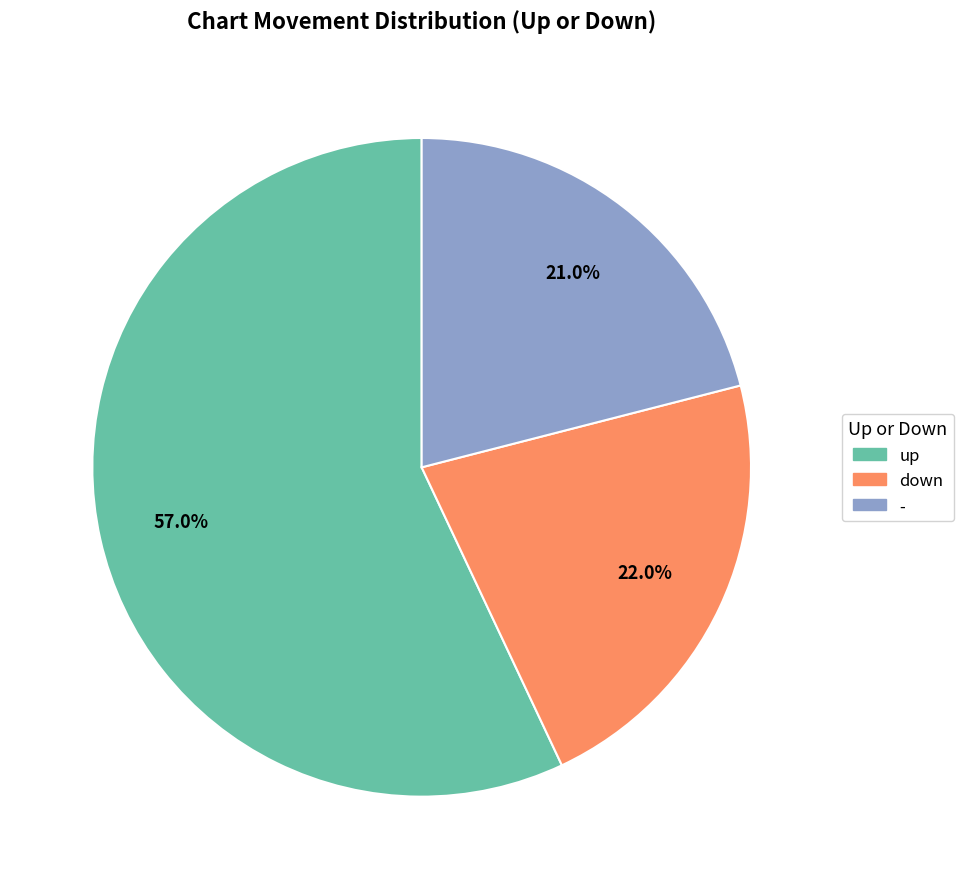

To the nearest percent, what is the average slice percentage?

33%